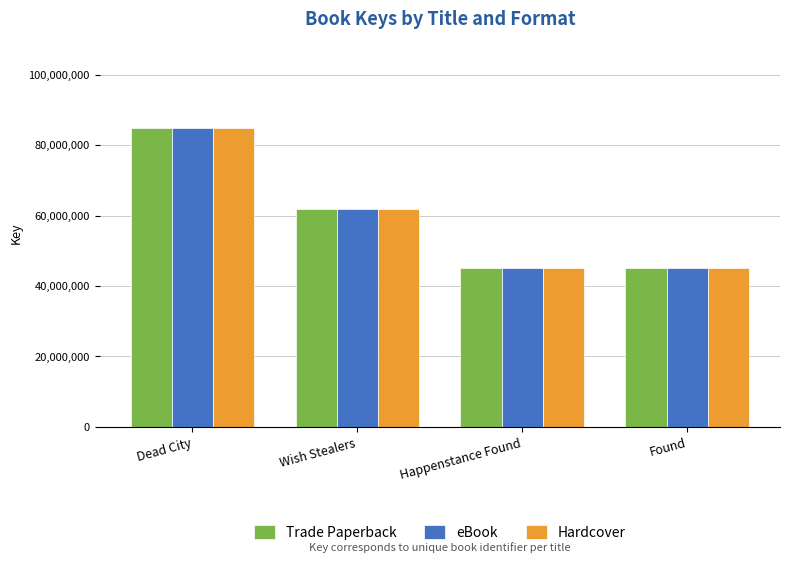

At which category is the sum across all series the highest?

Dead City